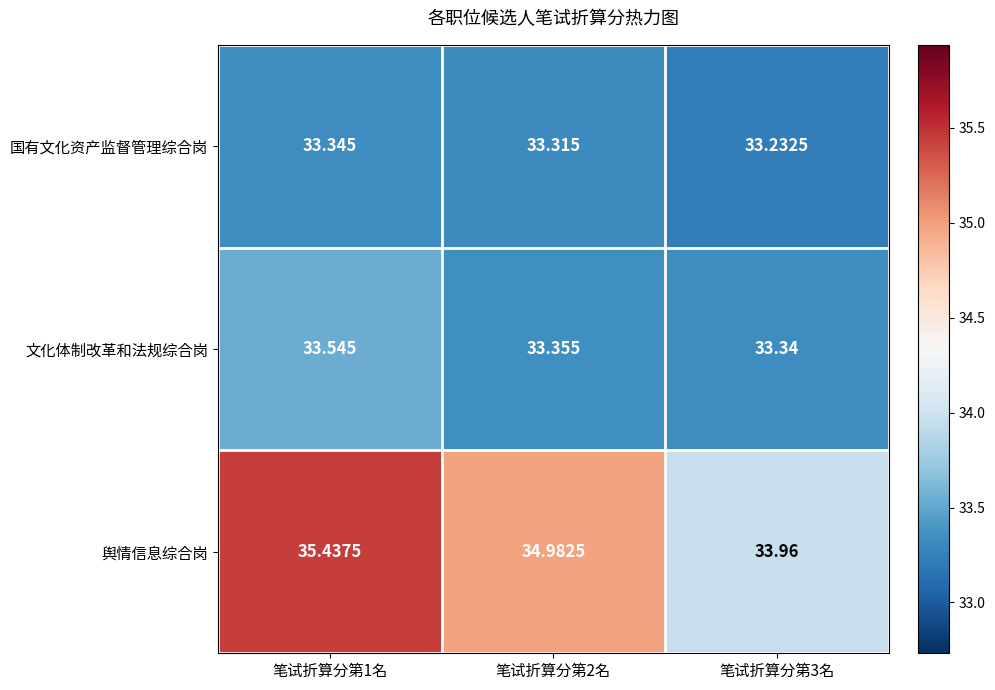

Rank the series at 笔试折算分第2名 from lowest to highest value.

国有文化资产监督管理综合岗, 文化体制改革和法规综合岗, 舆情信息综合岗